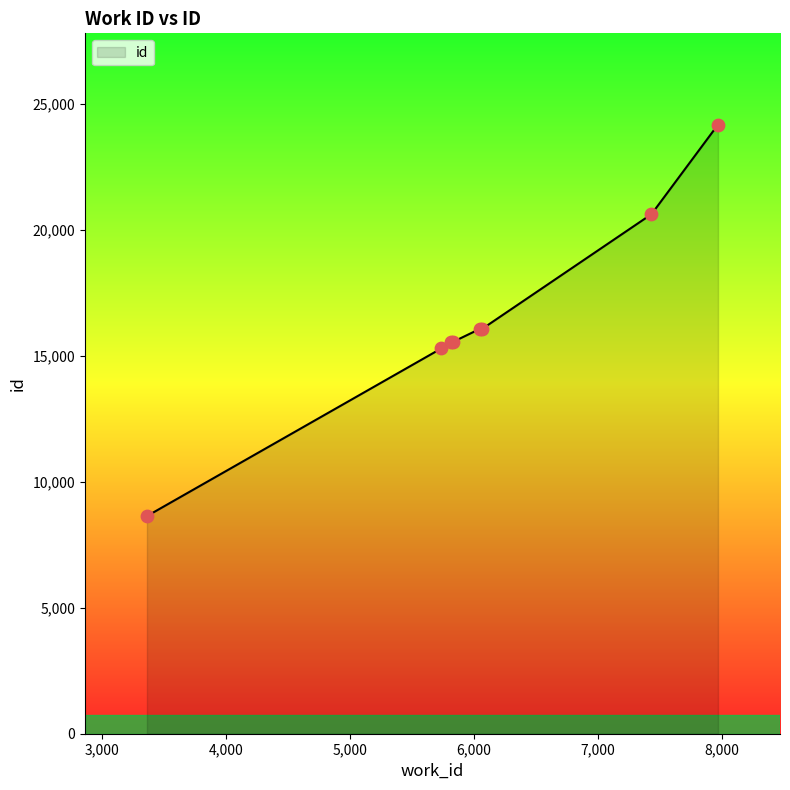

What is the sum of all values?

131954